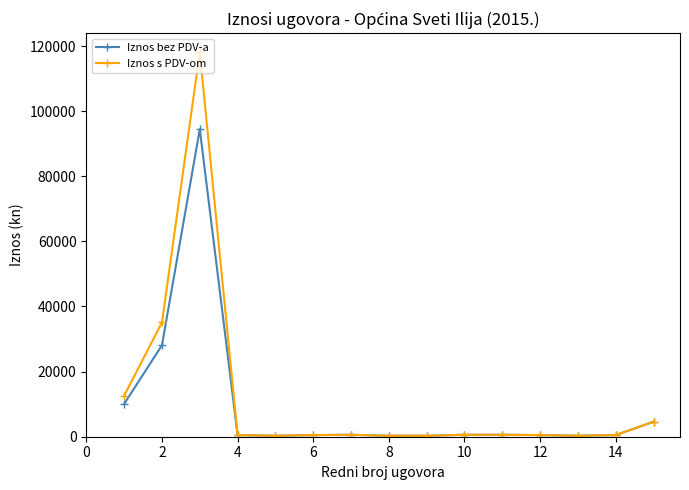

Rank the series by their maximum value, from highest to lowest.

Iznos s PDV-om, Iznos bez PDV-a